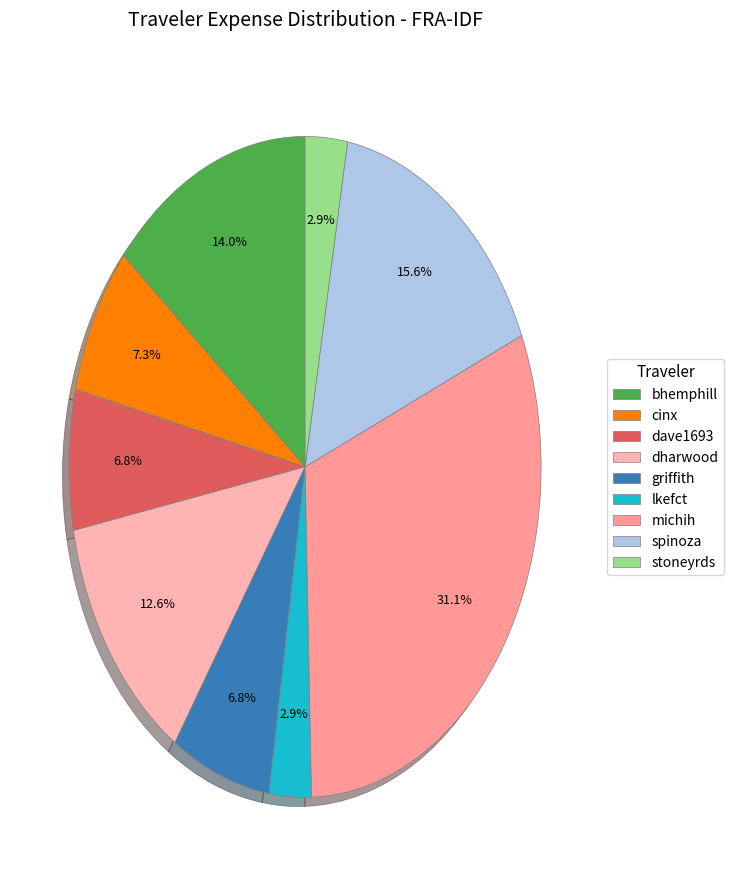

Do dharwood and cinx together represent more than half of the pie?

No